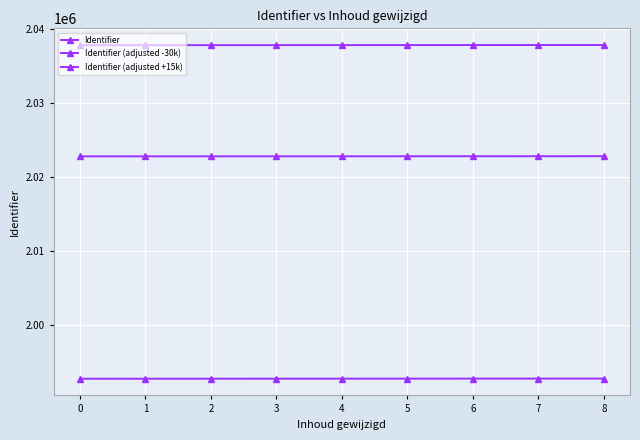

What is the difference between the maximum and minimum values in the Identifier (adjusted -30k) series?

20